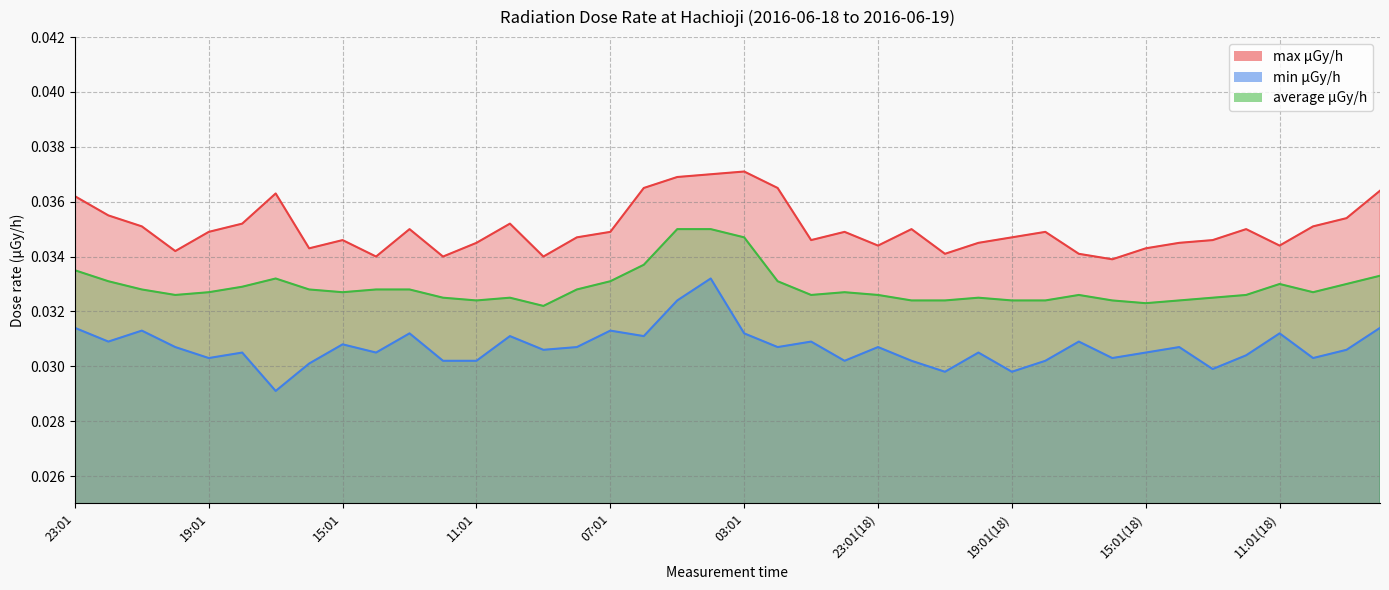

Where is average μGy/h nearest to the value 0?

09:01